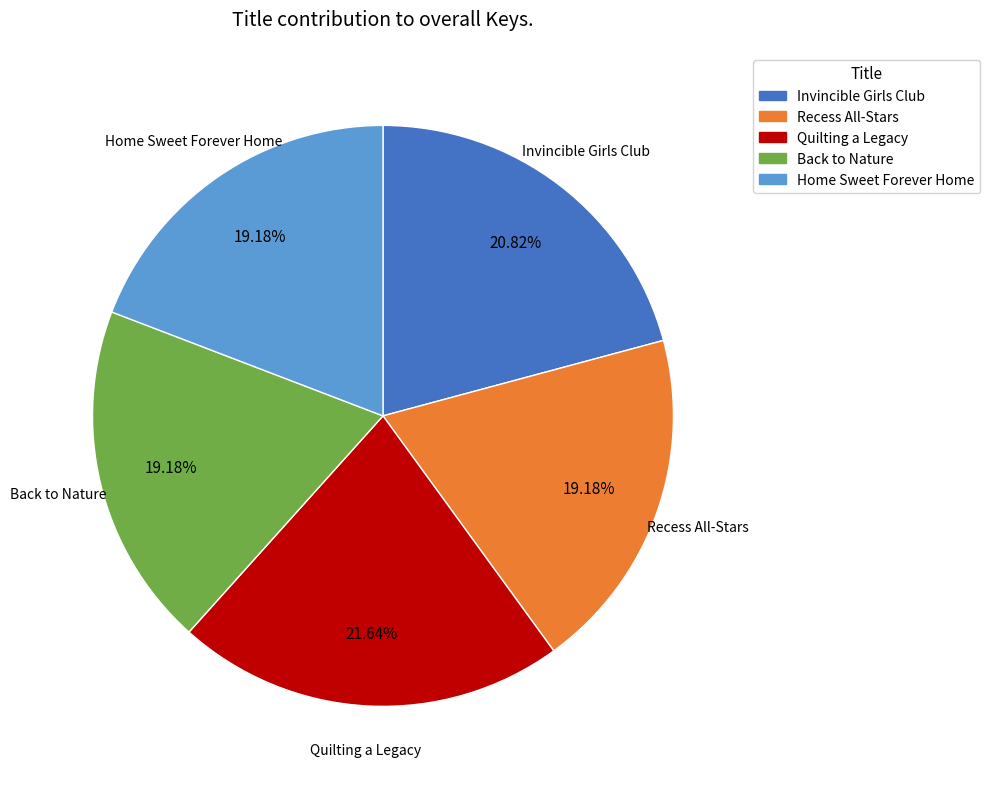

To the nearest percent, what is the average slice percentage?

20%